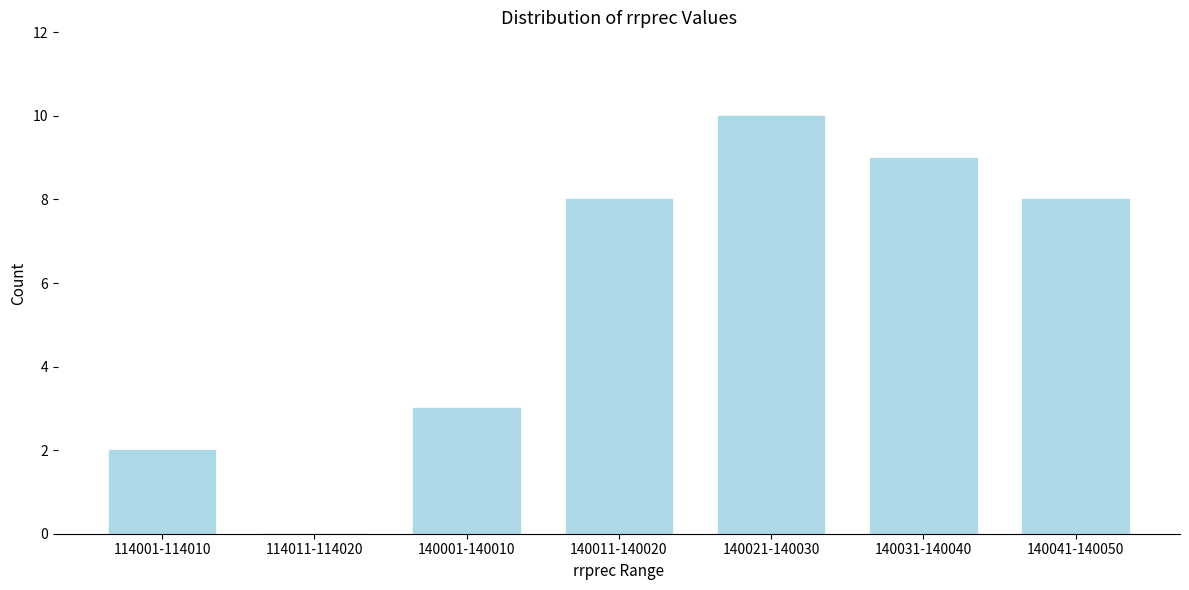

Reading right to left, extract all data points from this chart.

140041-140050=8	140031-140040=9	140021-140030=10	140011-140020=8	140001-140010=3	114011-114020=0	114001-114010=2